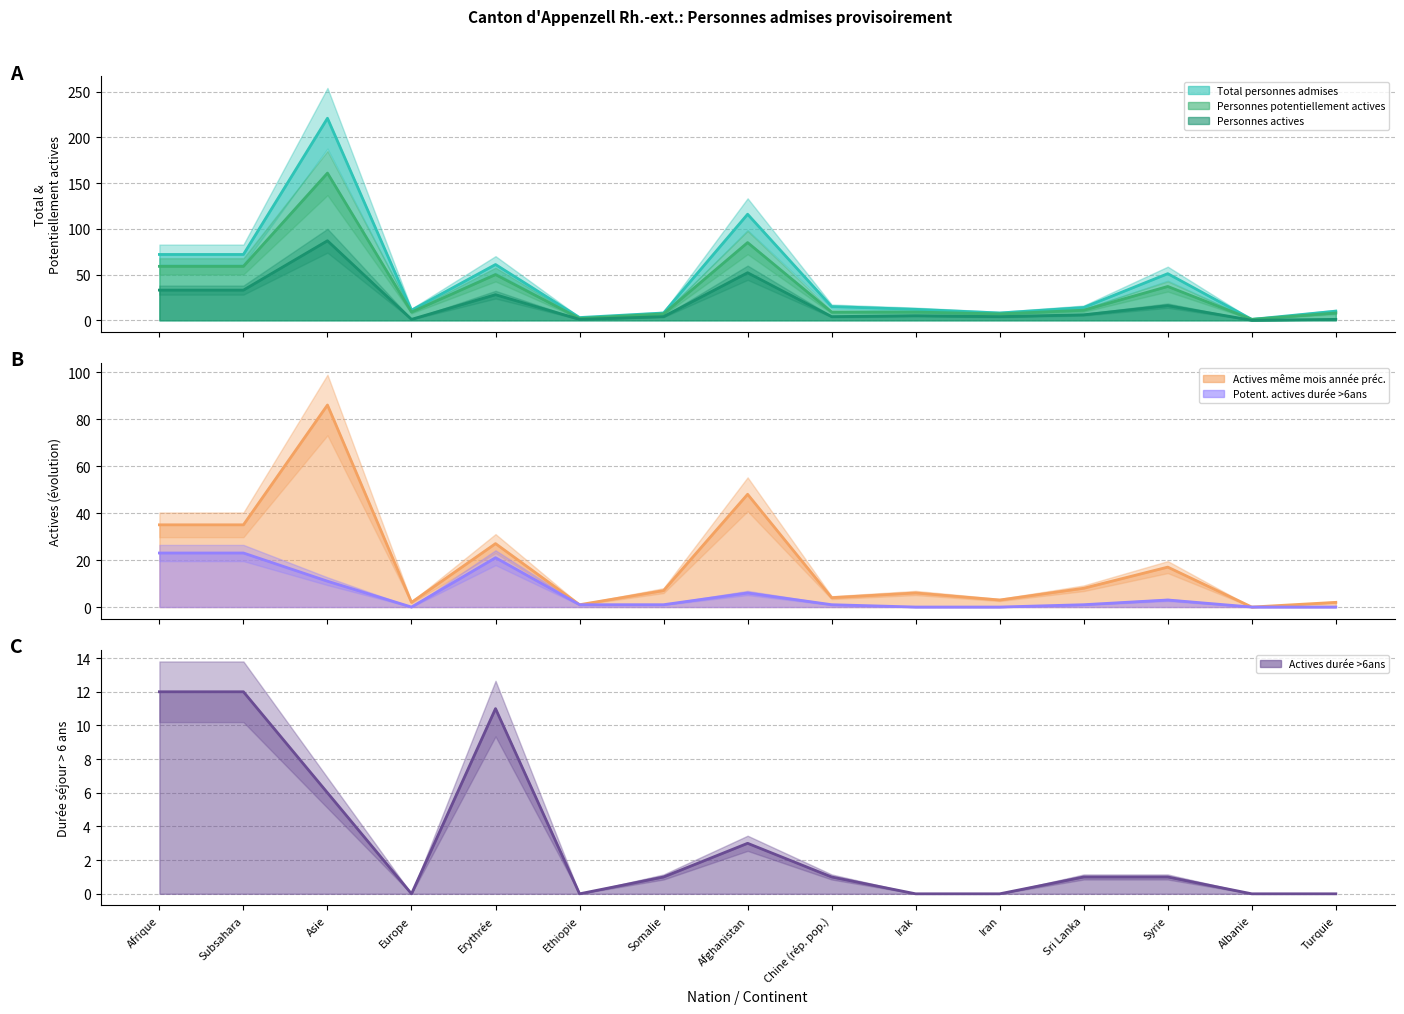

Which has a higher value, Turquie or Syrie?

Syrie